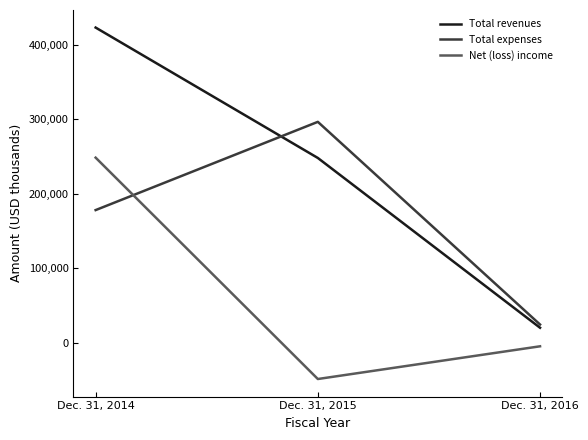

The value of Total expenses at Dec. 31, 2015 is 296633. True or false?

True